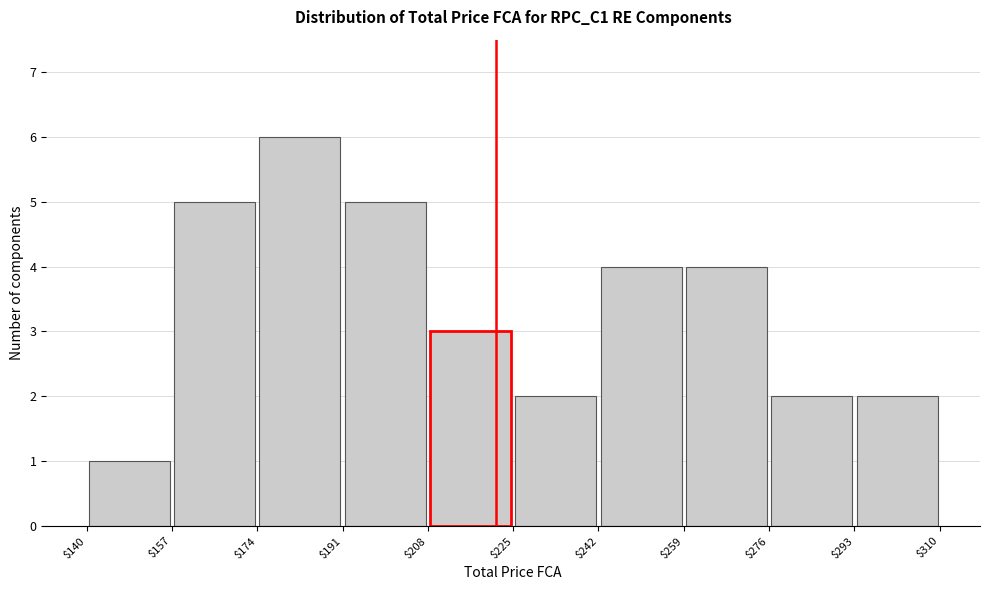

What is the height of the bar covering $259 to $276 on the x-axis? The values are not printed on the chart, so give them approximately, as read against the axis.

4